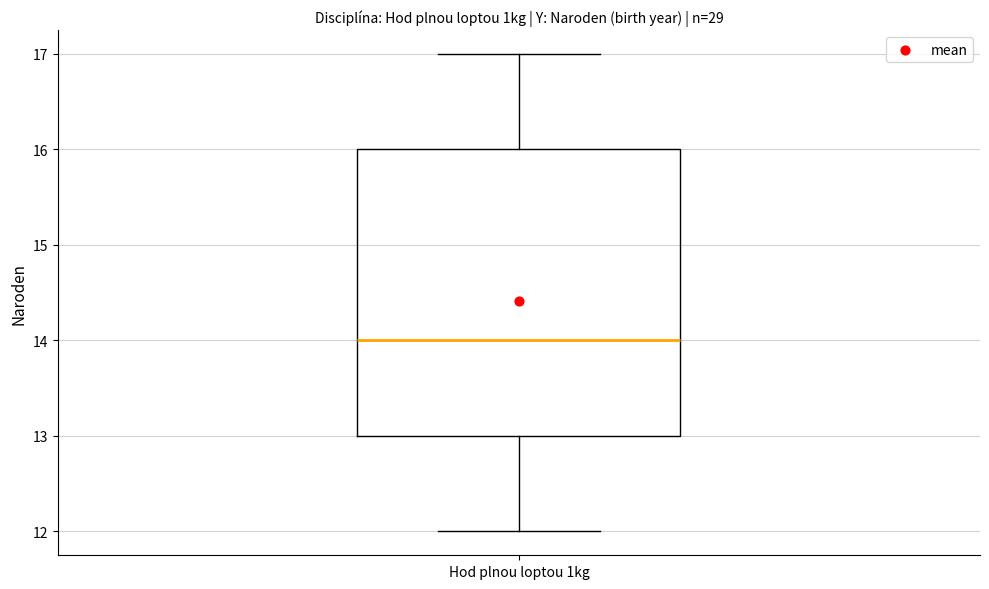

Read this box plot against the y-axis: the position of the median line, the range covered by the box, and the ends of both whiskers. The values are not printed on the chart, so give them approximately, as read against the axis.

median 14, box 13 to 16, whiskers 12 to 17